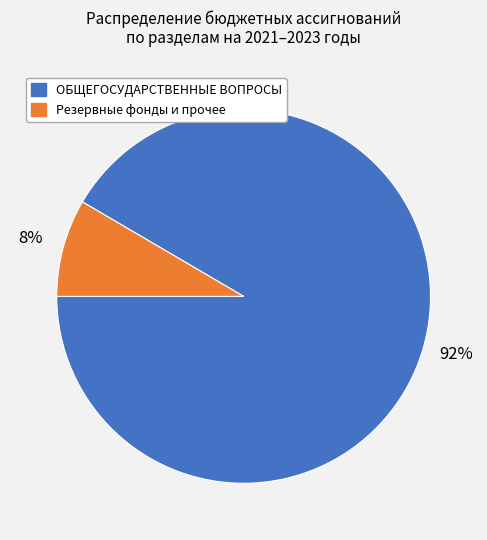

Is there a majority slice in this chart?

Yes